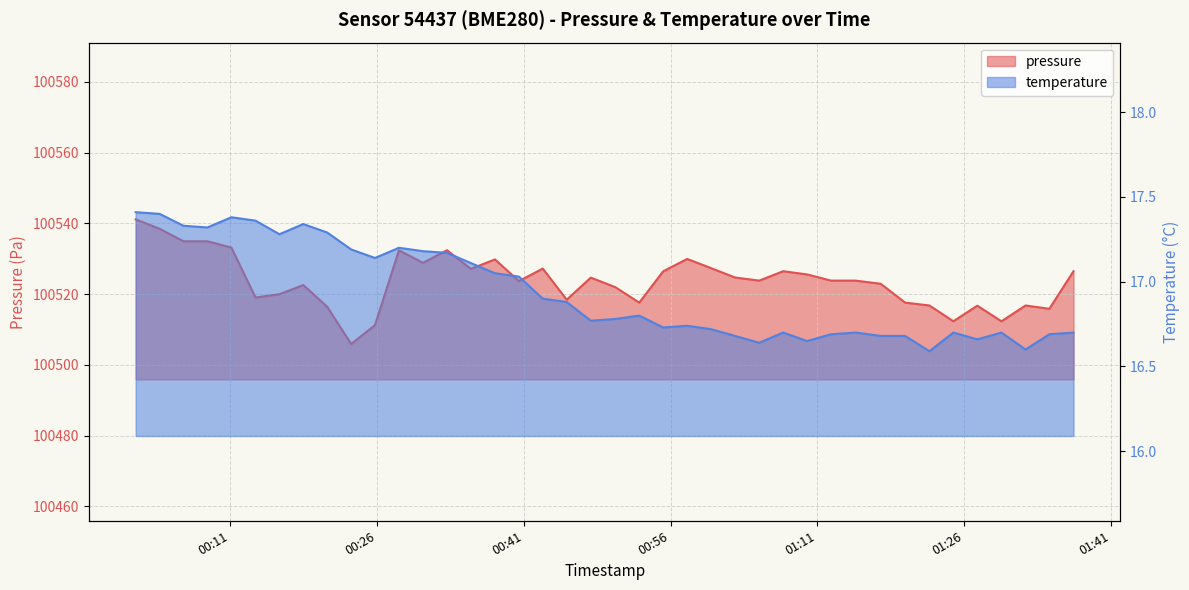

Which series has the largest total across all categories?

pressure